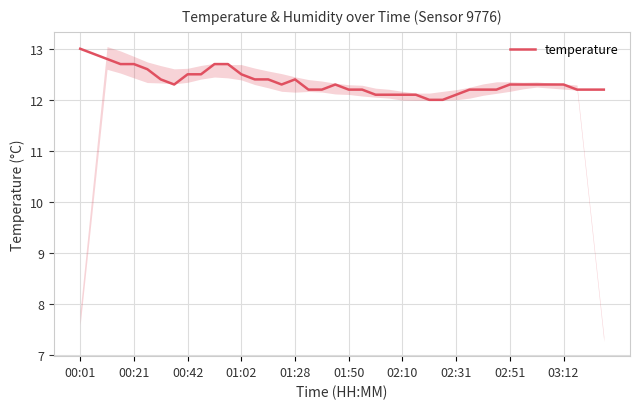

What is the average value?

12.4